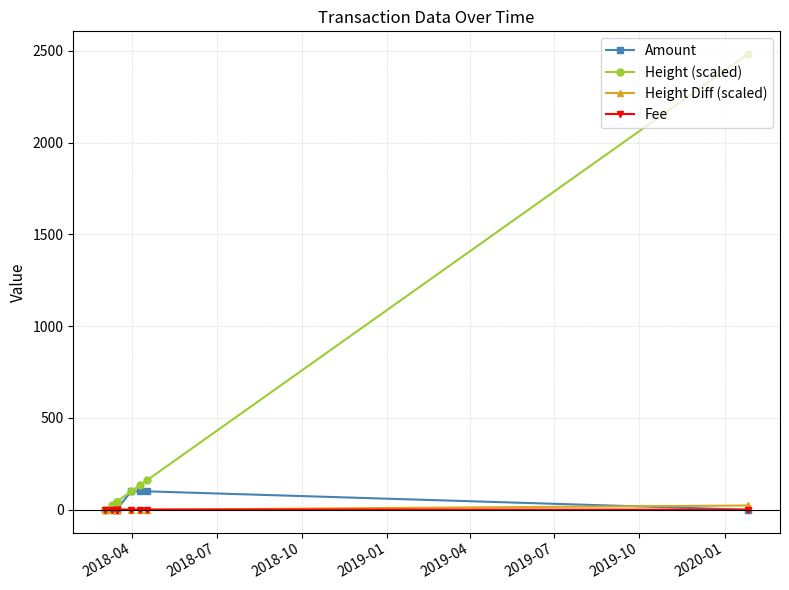

What is the maximum value shown in the chart?

2481.9